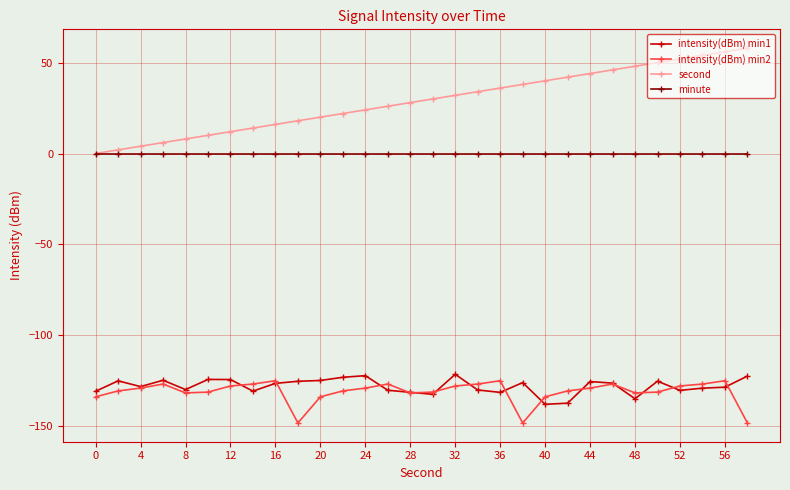

True or false: intensity(dBm) min1 has more than 2 interior local peaks.

True